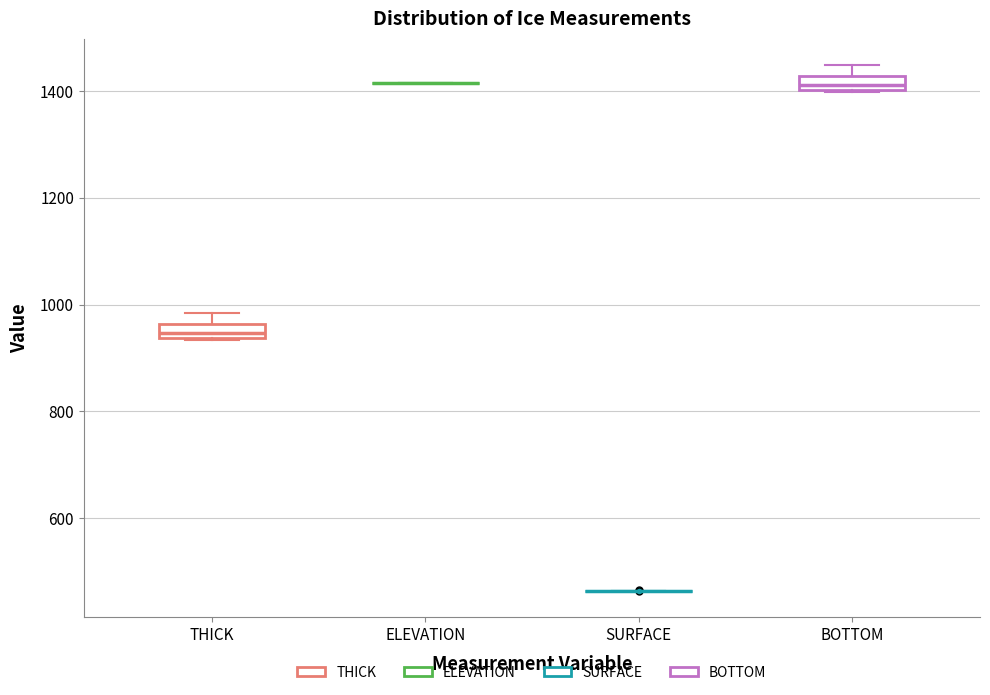

Where is the upper edge of the box for THICK on the y-axis? The values are not printed on the chart, so give them approximately, as read against the axis.

960